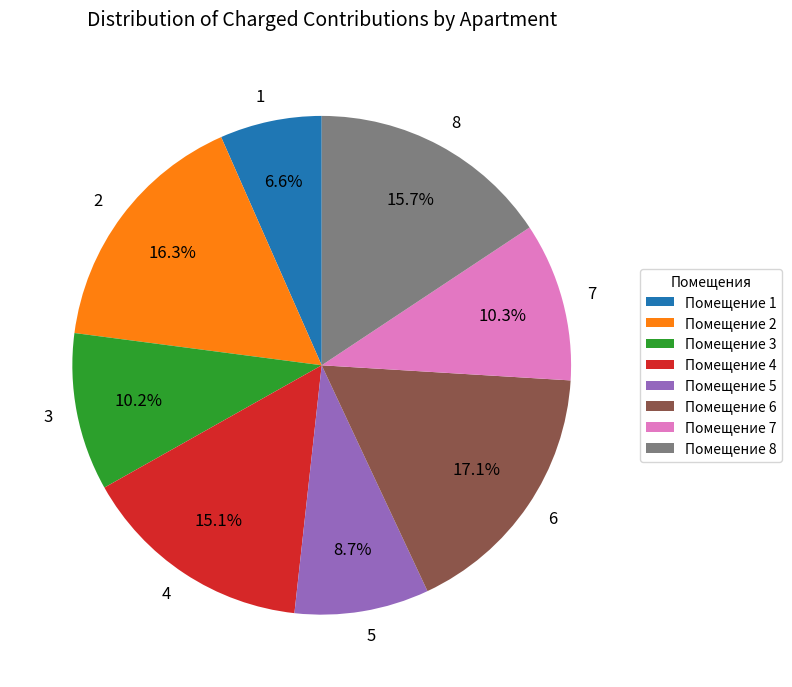

Which category has the smallest portion of the pie?

Помещение 1